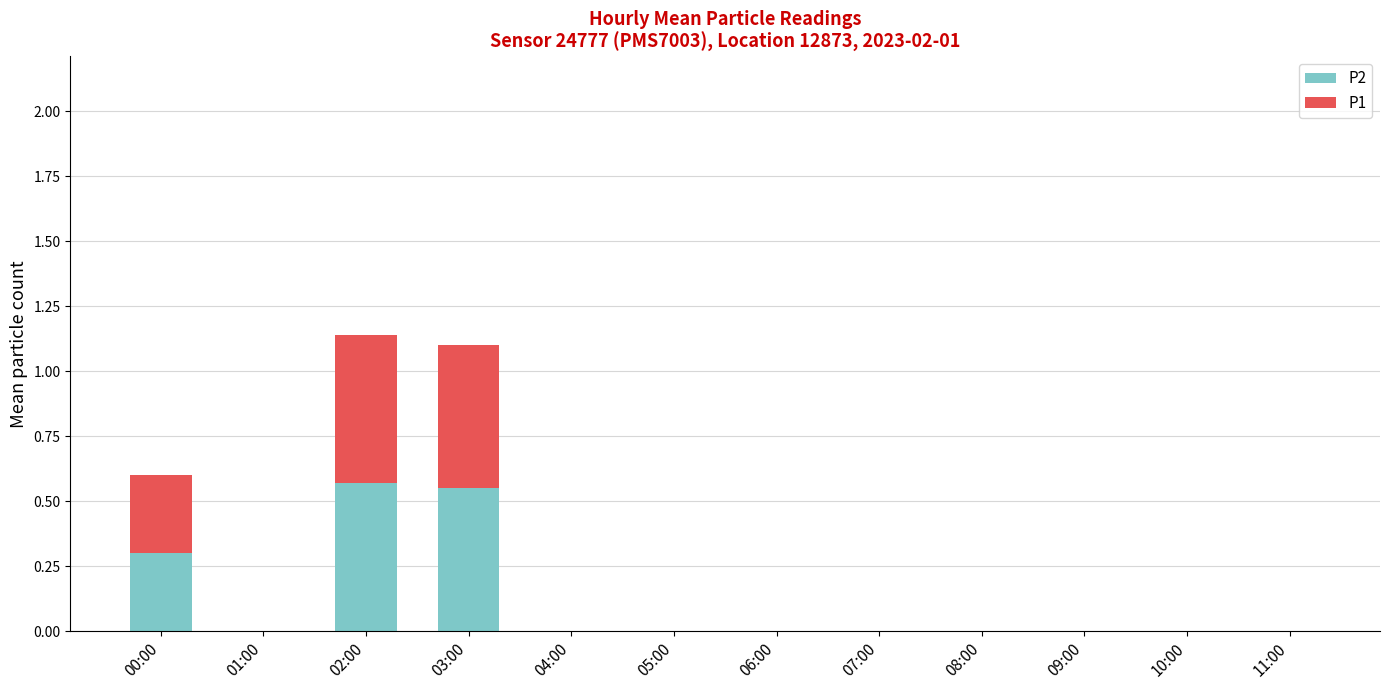

At which category is the sum across all series the highest?

02:00